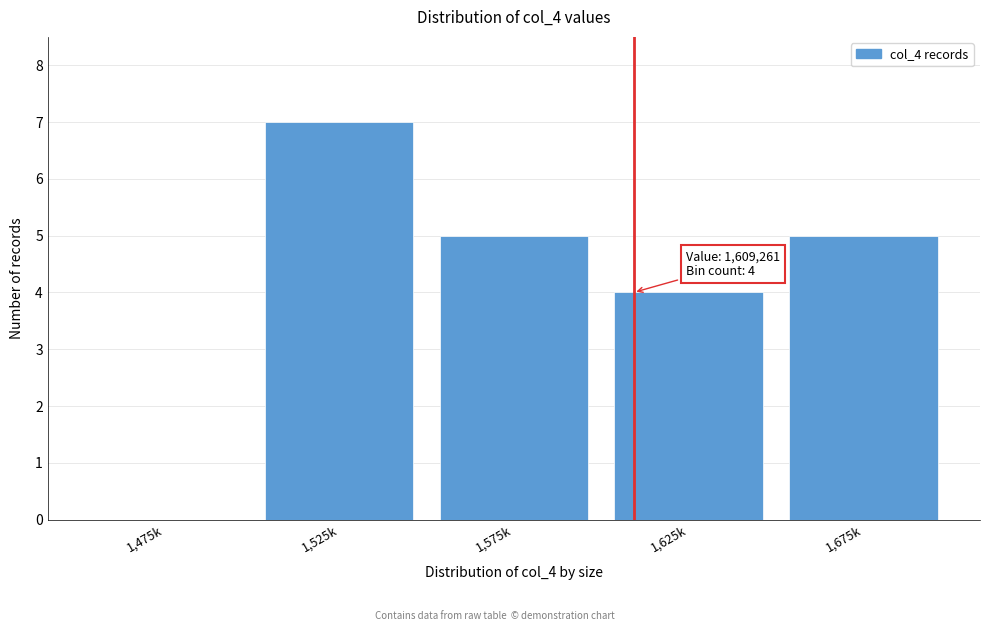

Reading left to right, transcribe all the data shown in this chart.

1,475k=0	1,525k=7	1,575k=5	1,625k=4	1,675k=5